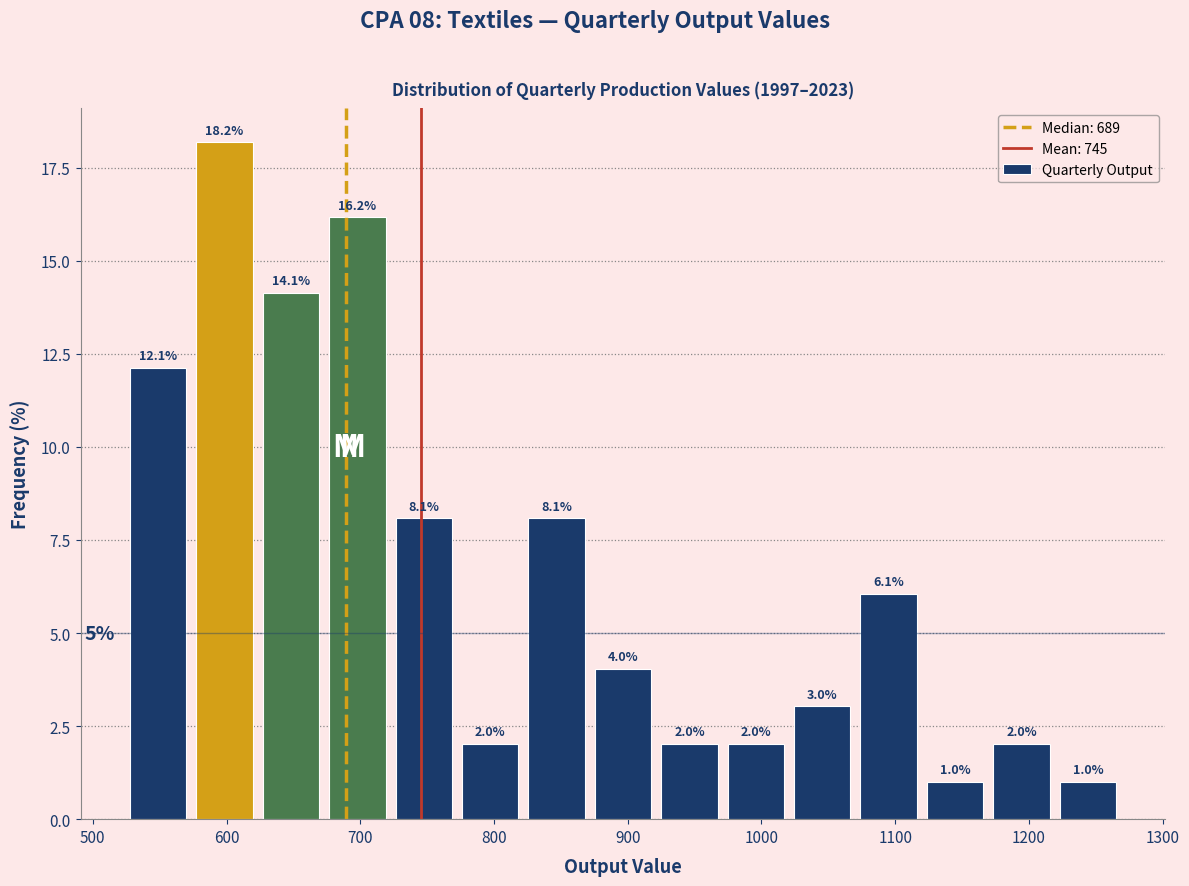

Reading left to right, list every bar in this chart as the range it spans on the x-axis followed by its height. The bar edges are not printed on the chart, so give them approximately, as read against the axis.

520 to 570: 12.1
570 to 620: 18.2
620 to 670: 14.1
670 to 720: 16.2
720 to 770: 8.1
770 to 820: 2.0
820 to 870: 8.1
870 to 920: 4.0
920 to 970: 2.0
970 to 1020: 2.0
1020 to 1070: 3.0
1070 to 1120: 6.1
1120 to 1170: 1.0
1170 to 1220: 2.0
1220 to 1270: 1.0